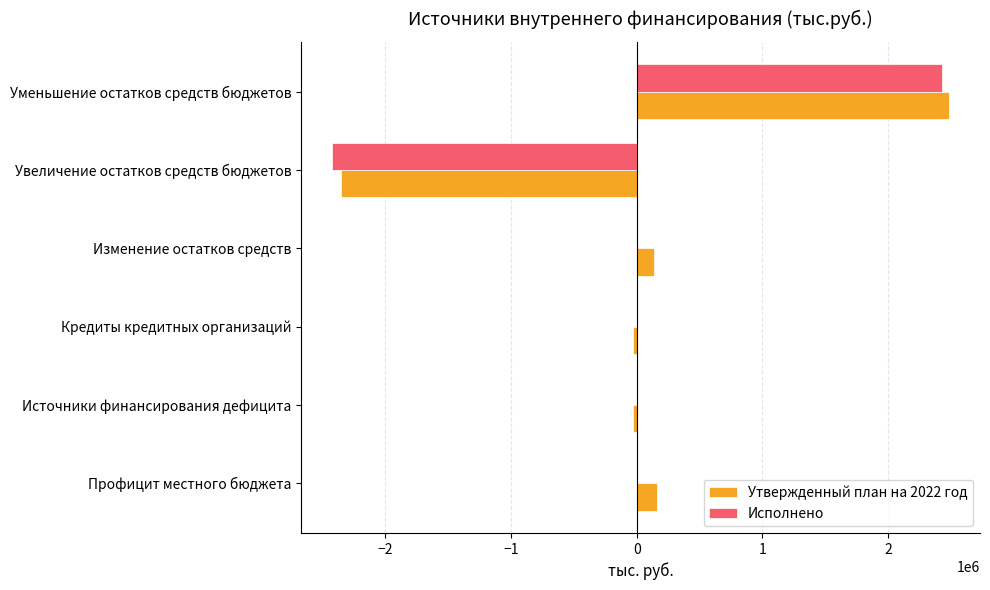

Which series has the largest total across all categories?

Утвержденный план на 2022 год